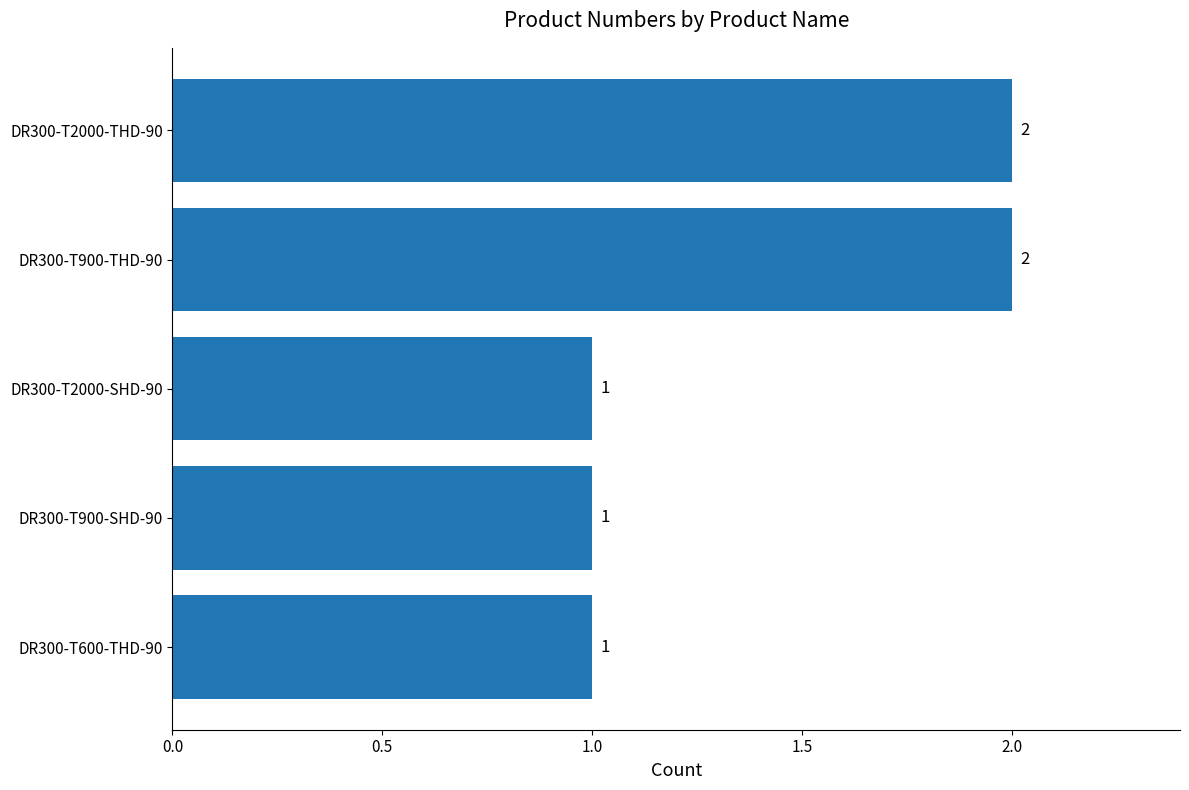

Count the values in the range 1 to 2.

5